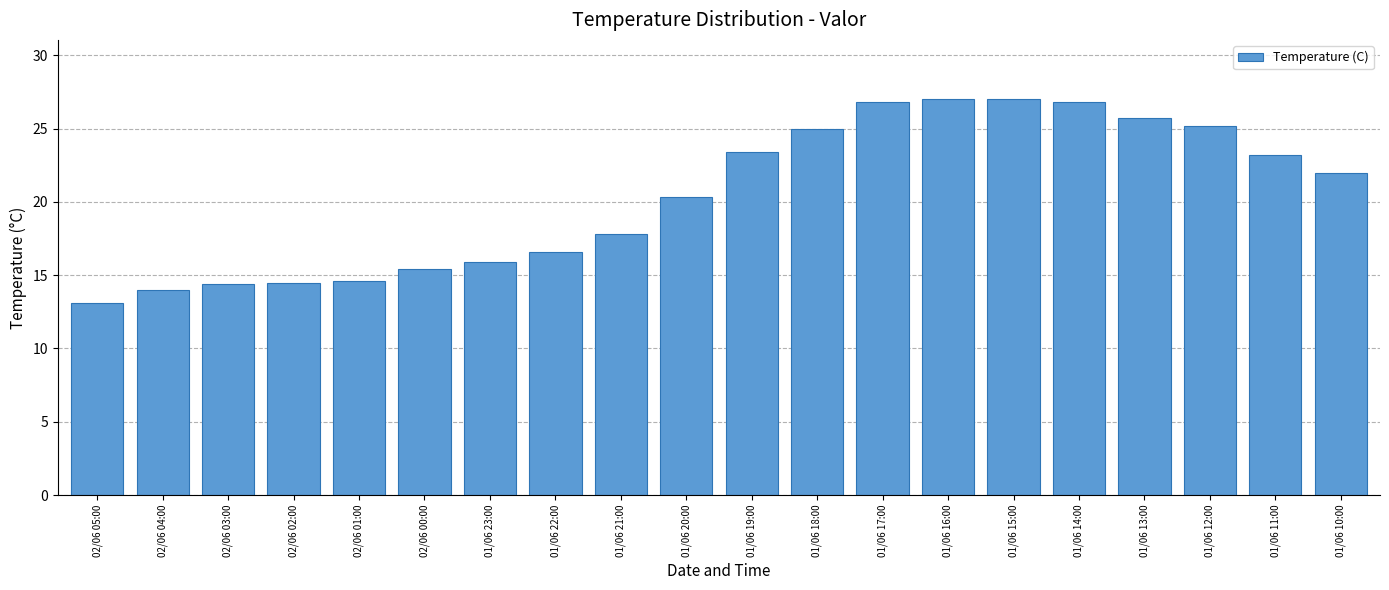

True or false: the data shows 40.9 at 01/06 11:00.

False